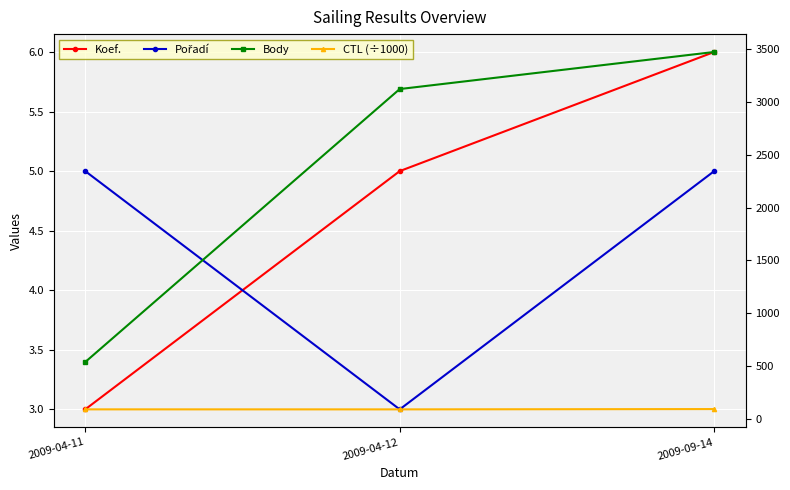

Reading left to right, what are all the values shown in this chart?

Koef.: 2009-04-11=3.0	2009-04-12=5.0	2009-09-14=6.0
Pořadí: 2009-04-11=5.0	2009-04-12=3.0	2009-09-14=5.0
Body: 2009-04-11=541.0	2009-04-12=3119.0	2009-09-14=3469.0
CTL (÷1000): 2009-04-11=94.2	2009-04-12=94.1	2009-09-14=97.0